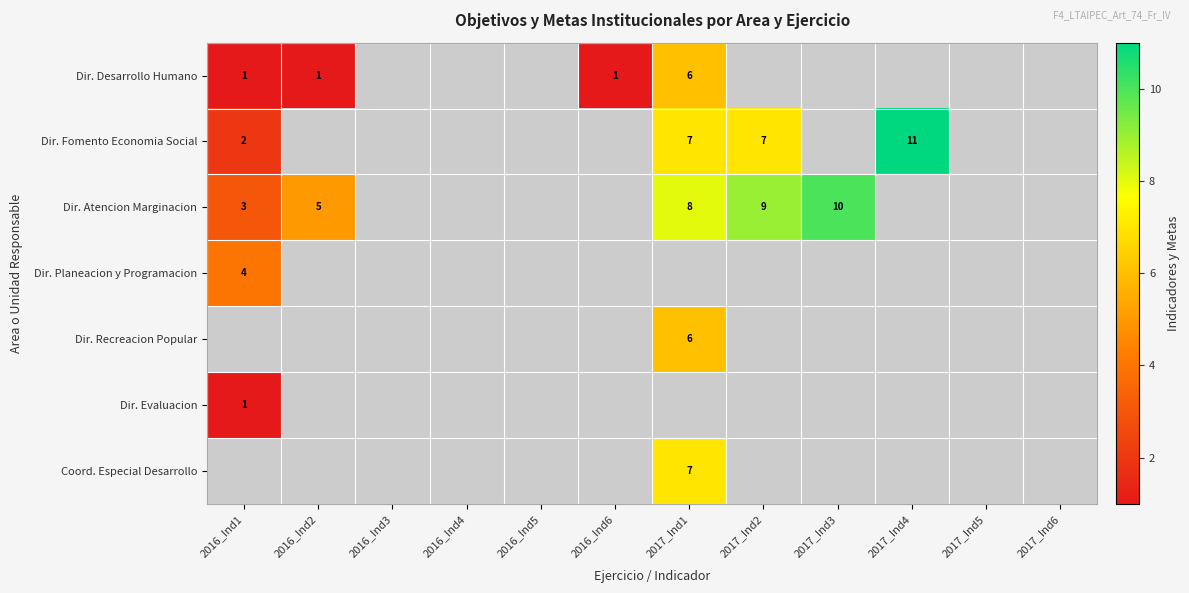

The Dir. Atencion Marginacion series shows 8 at 2017_Ind1. True or false?

True